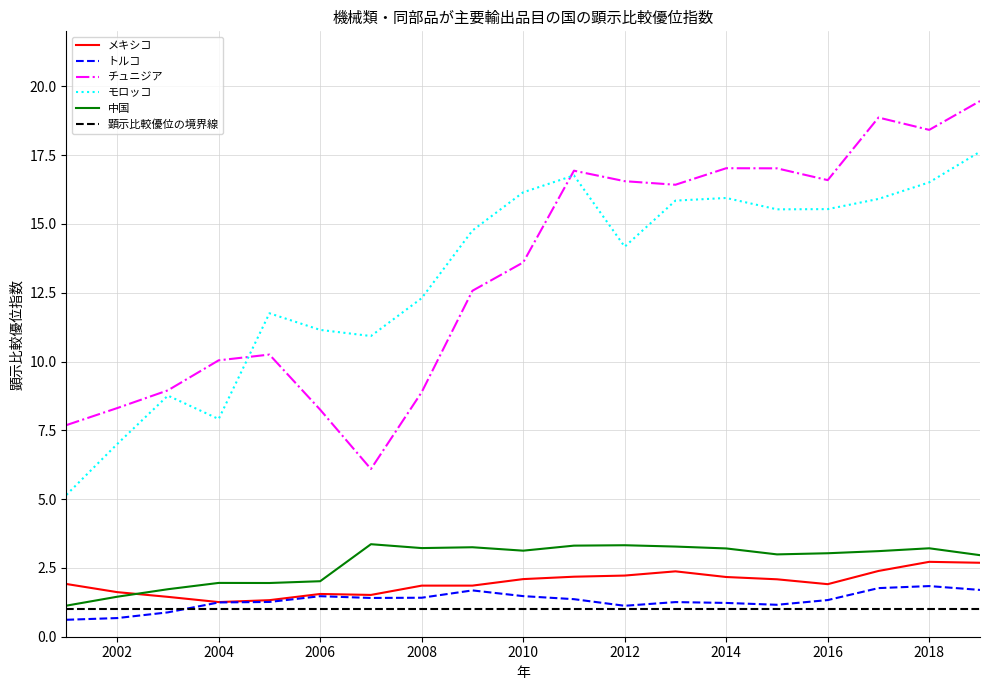

What is the maximum value for トルコ?

1.8